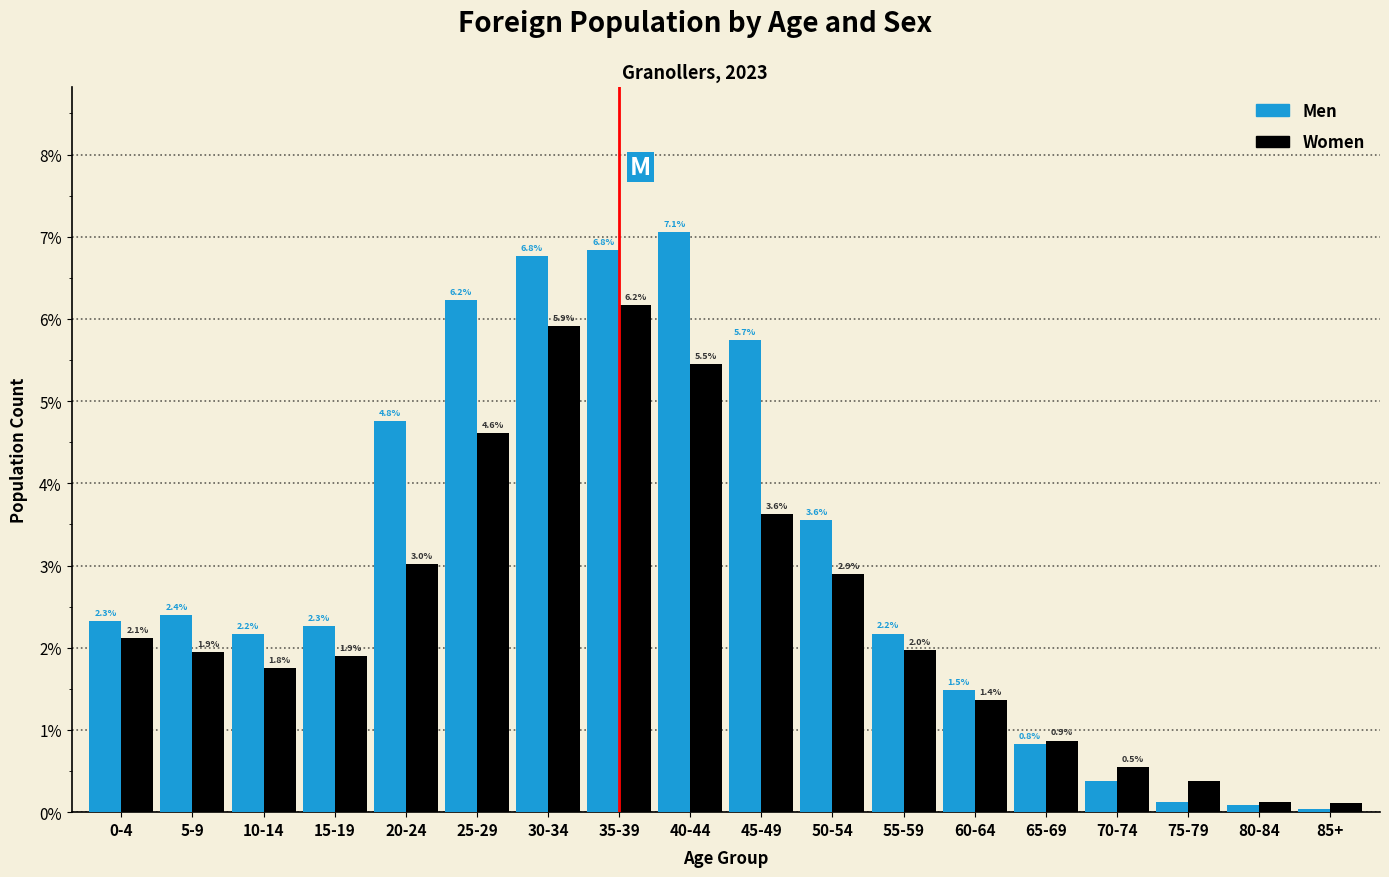

What is the sum of all Women values?

44.8